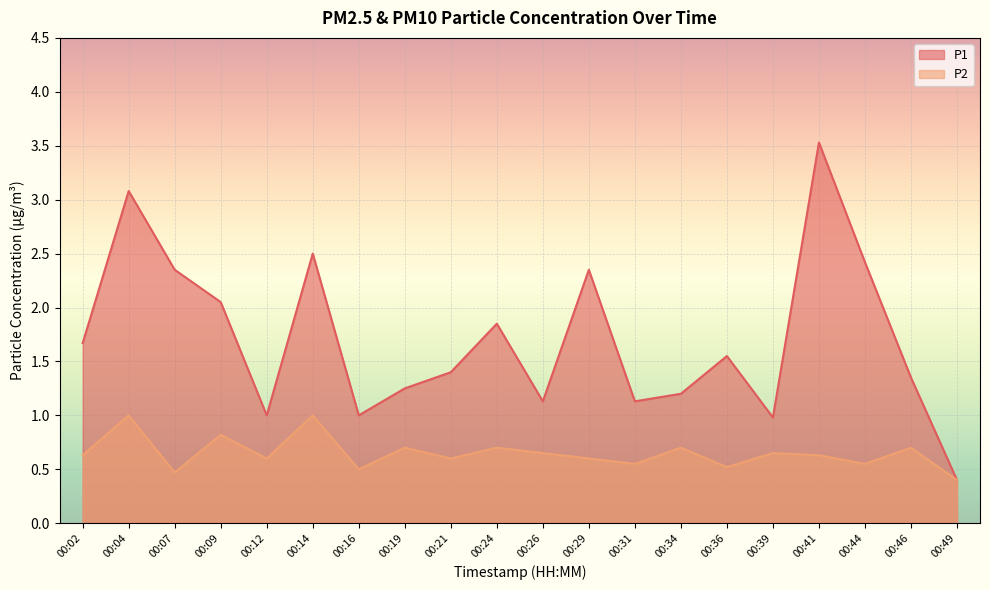

Reading left to right, list all the values displayed in this chart.

P1: 00:02=1.7	00:04=3.1	00:07=2.4	00:09=2.0	00:12=1.0	00:14=2.5	00:16=1.0	00:19=1.2	00:21=1.4	00:24=1.9	00:26=1.1	00:29=2.4	00:31=1.1	00:34=1.2	00:36=1.6	00:39=1.0	00:41=3.5	00:44=2.4	00:46=1.4	00:49=0.4
P2: 00:02=0.6	00:04=1.0	00:07=0.5	00:09=0.8	00:12=0.6	00:14=1.0	00:16=0.5	00:19=0.7	00:21=0.6	00:24=0.7	00:26=0.7	00:29=0.6	00:31=0.6	00:34=0.7	00:36=0.5	00:39=0.7	00:41=0.6	00:44=0.6	00:46=0.7	00:49=0.4